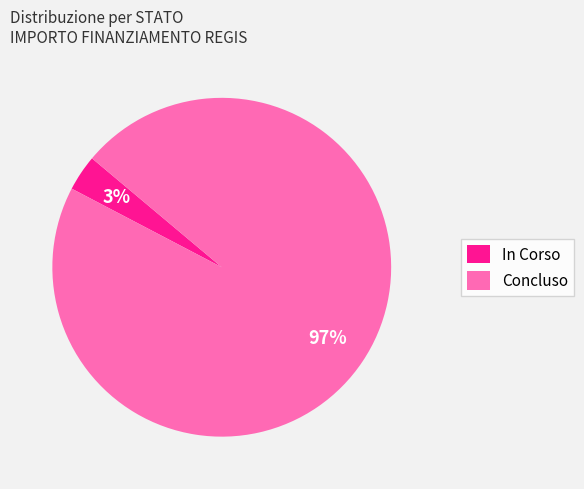

Is there a majority slice in this chart?

Yes